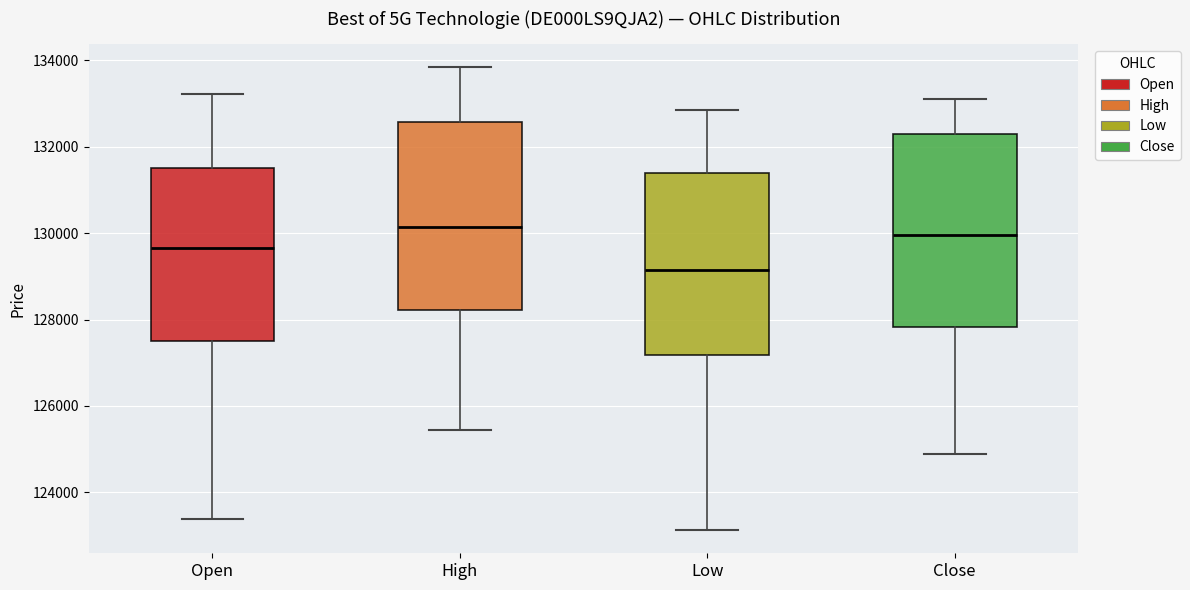

Where does the upper whisker of the box for High end on the y-axis? The values are not printed on the chart, so give them approximately, as read against the axis.

133800